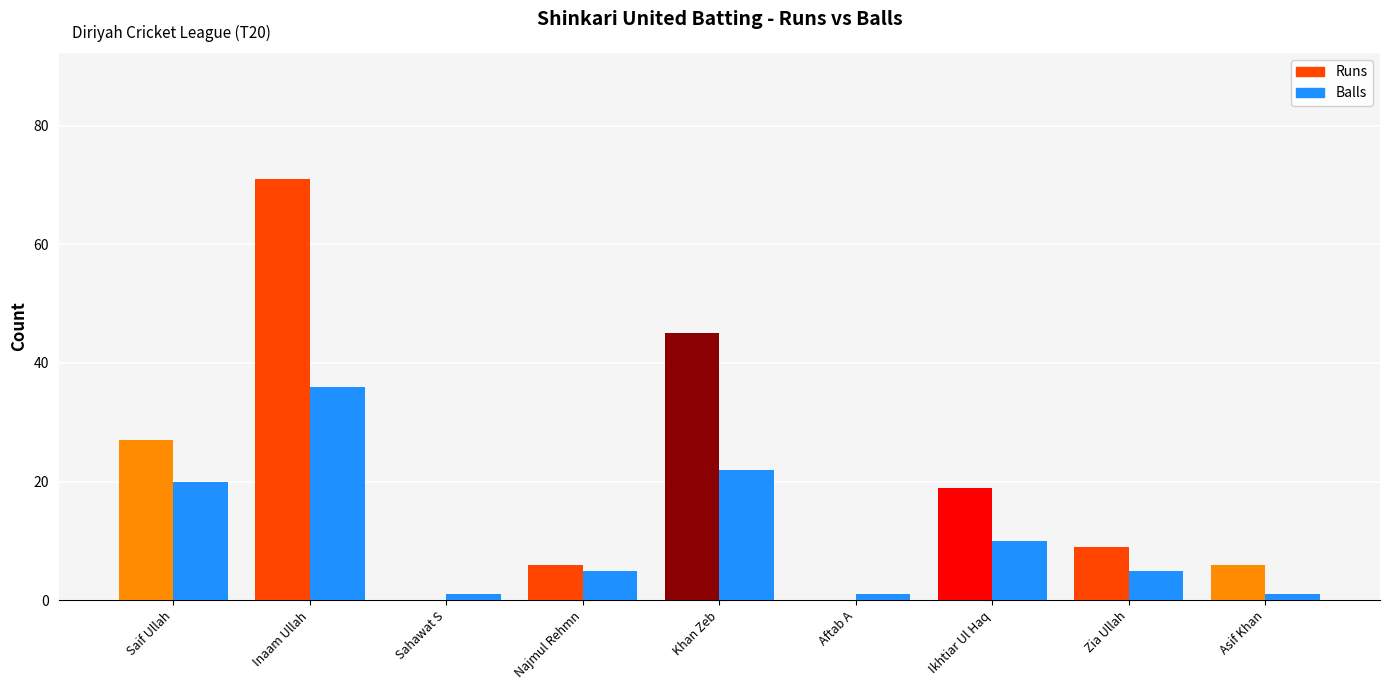

The Runs series shows 6 at Najmul Rehmn. True or false?

True